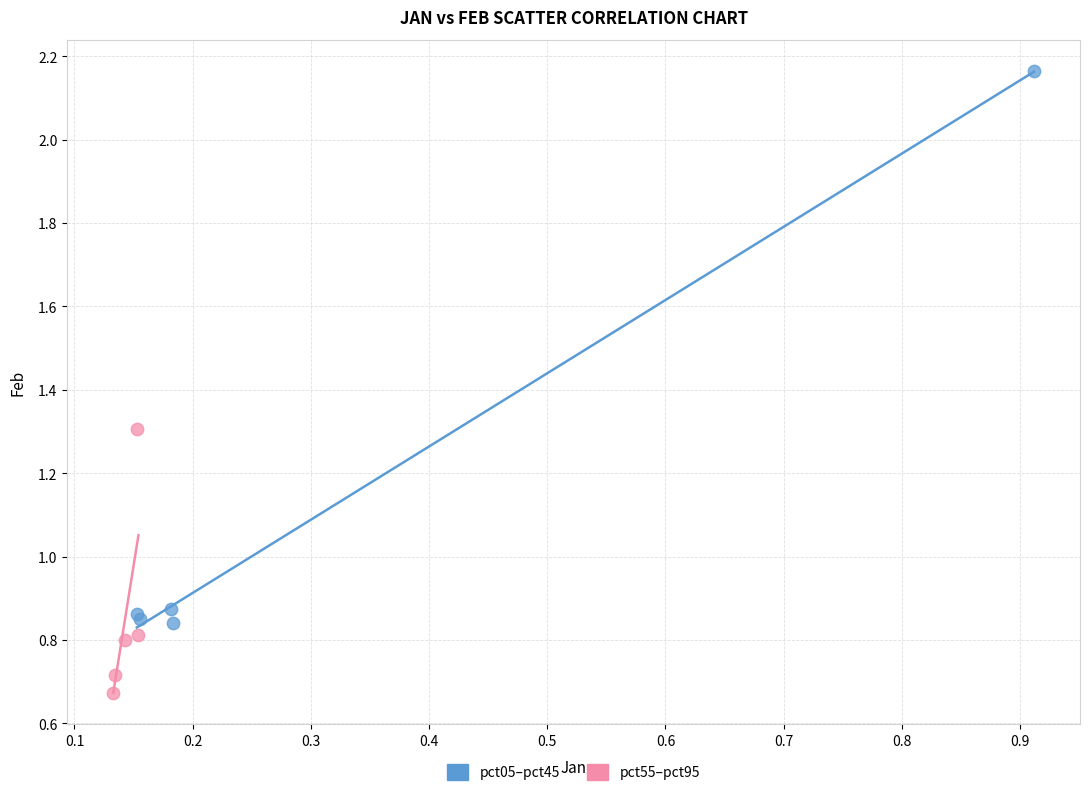

What are all the series names shown in the legend?

pct05–pct45, pct55–pct95